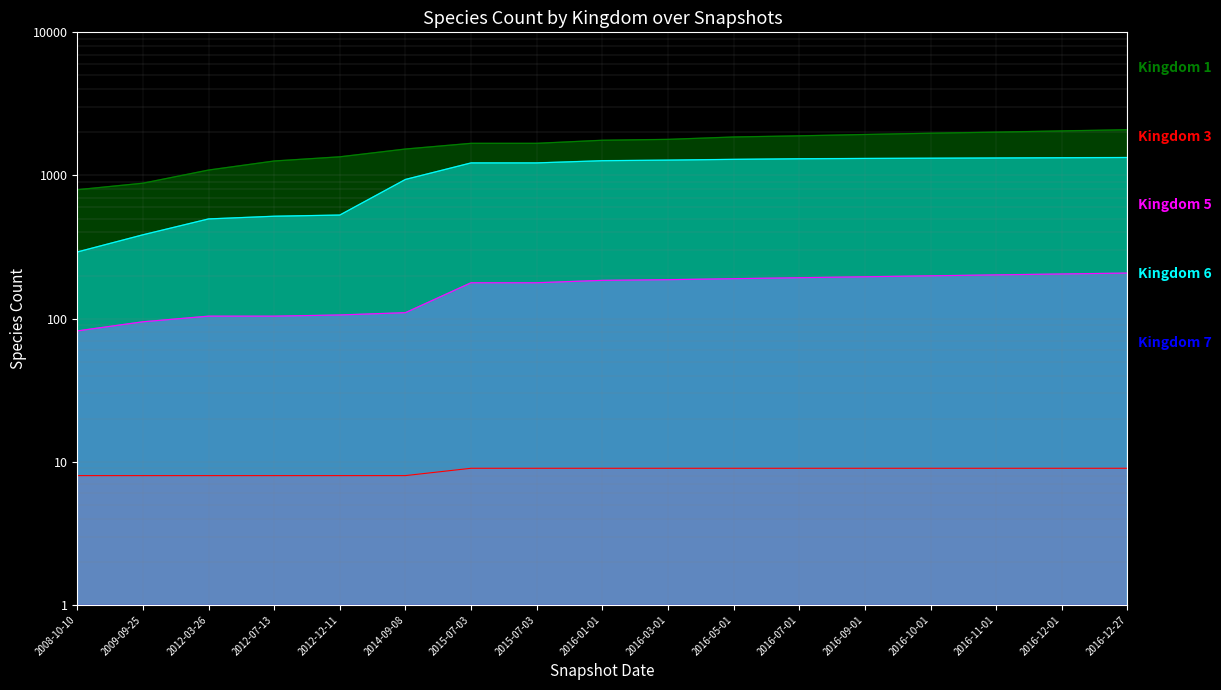

How many lines are shown in the chart?

4